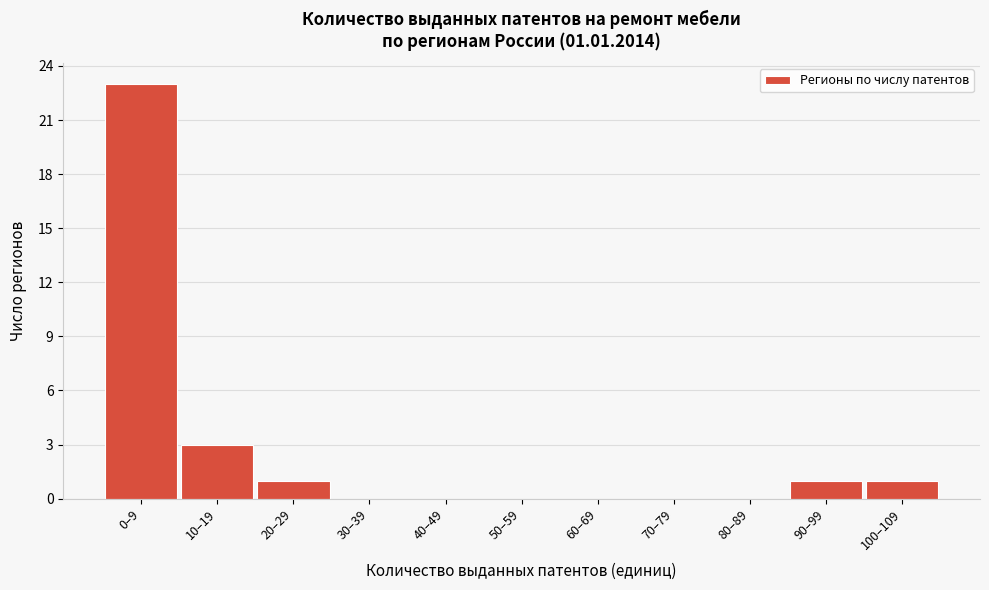

Reading right to left, transcribe all the data shown in this chart.

100–109=1	90–99=1	80–89=0	70–79=0	60–69=0	50–59=0	40–49=0	30–39=0	20–29=1	10–19=3	0–9=23